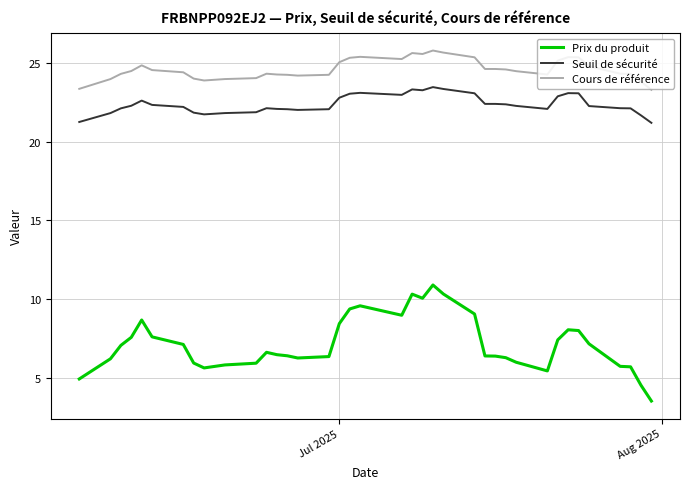

How many lines are shown in the chart?

3